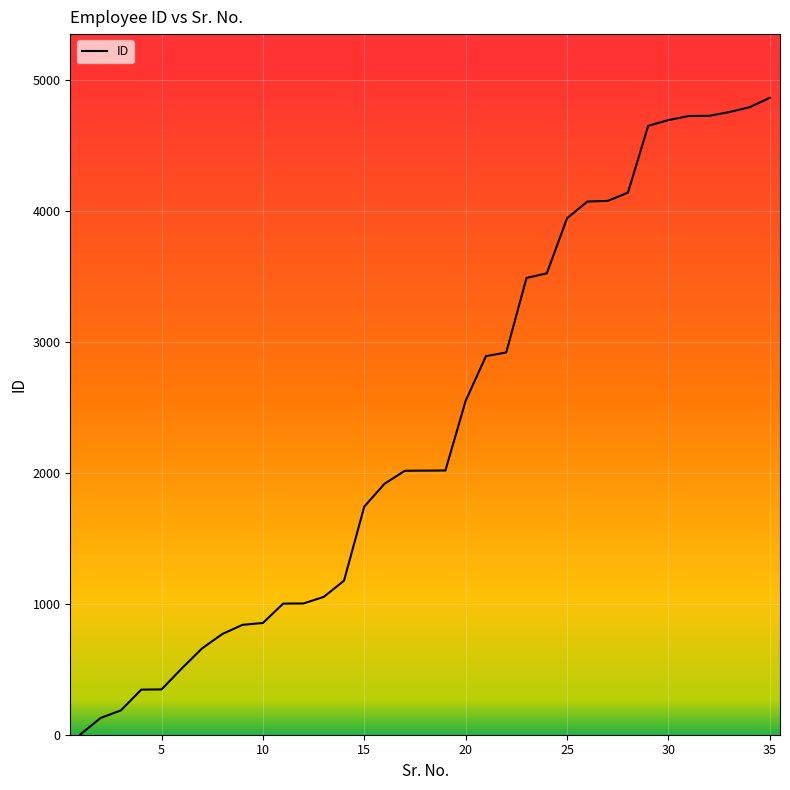

What is the maximum value shown in the chart?

4862